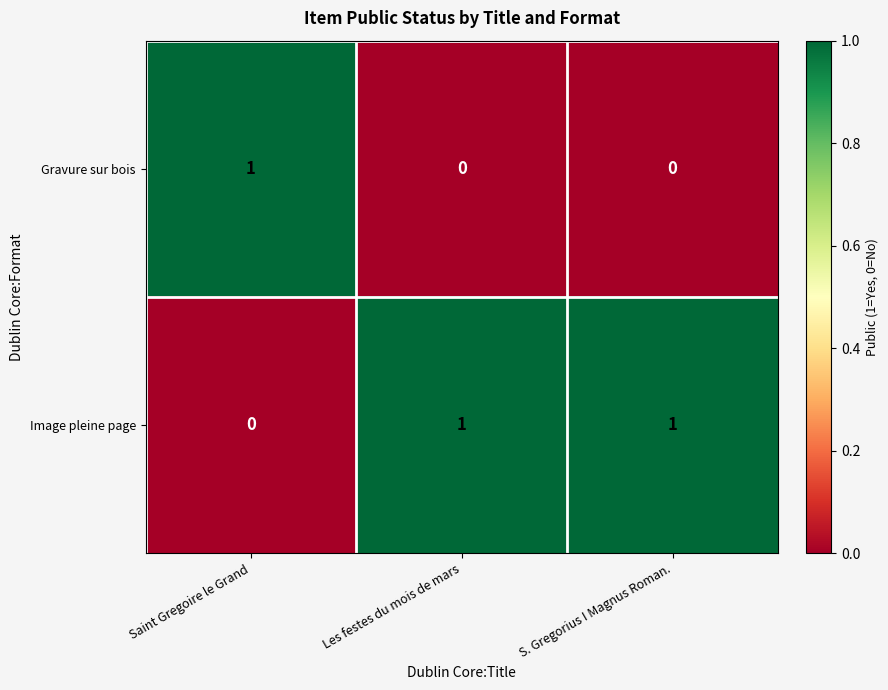

What is the spread (max minus min) of values at Saint Gregoire le Grand?

1